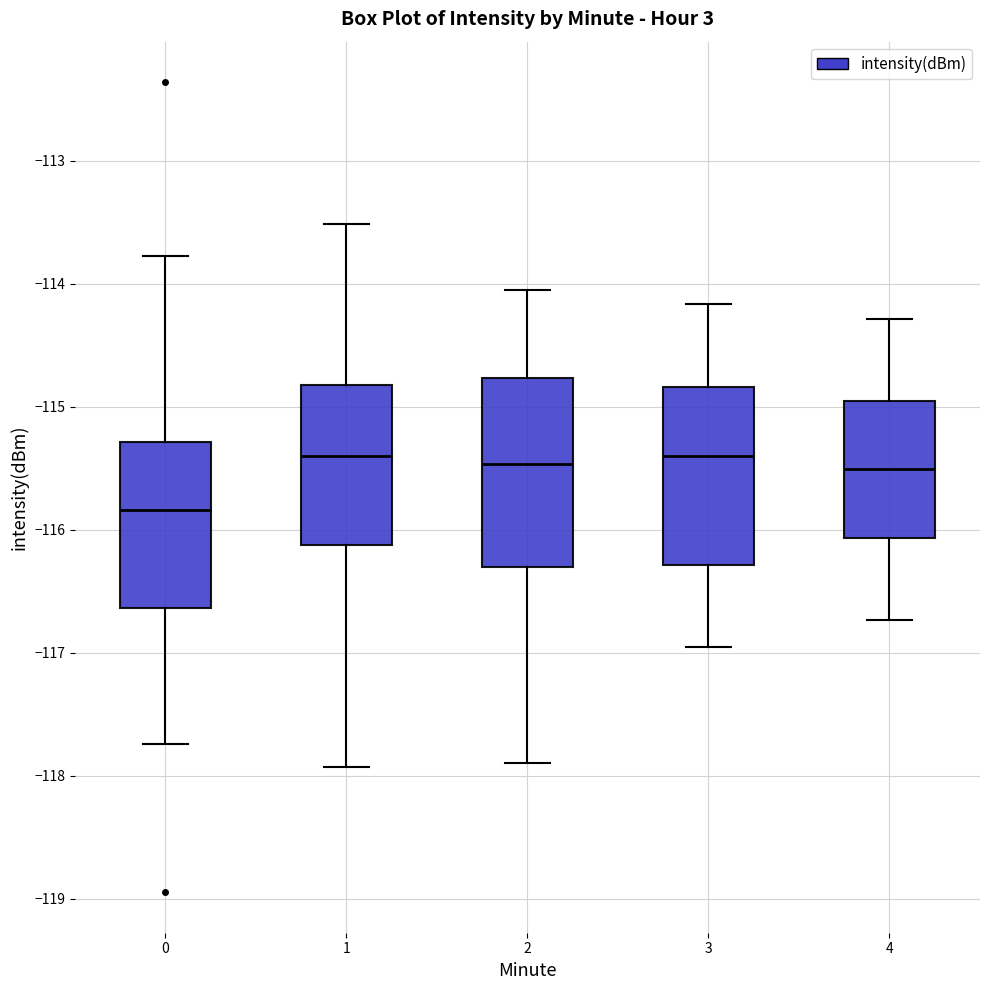

Reading left to right, transcribe this box plot: for each box, give where its median line is, the range the box spans, and where its two whiskers end, as read against the y-axis. The values are not printed on the chart, so give them approximately, as read against the axis.

0: median -115.8, box -116.6 to -115.3, whiskers -117.7 to -113.8
1: median -115.4, box -116.1 to -114.8, whiskers -117.9 to -113.5
2: median -115.5, box -116.3 to -114.8, whiskers -117.9 to -114.1
3: median -115.4, box -116.3 to -114.8, whiskers -117.0 to -114.2
4: median -115.5, box -116.1 to -115.0, whiskers -116.7 to -114.3